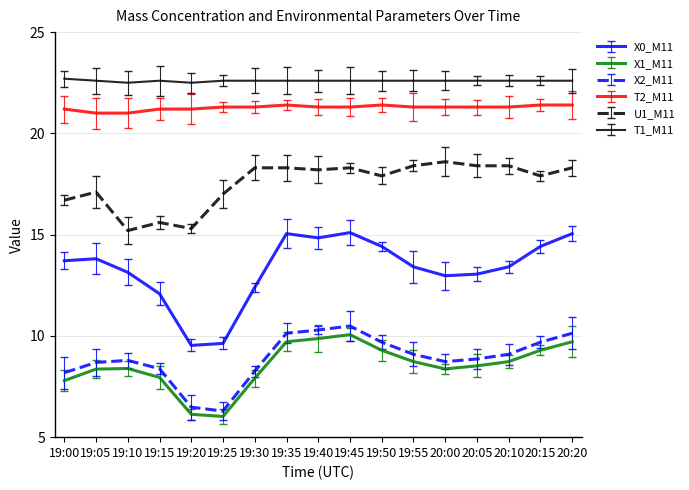

What is the sum of all T1_M11 values?

384.1